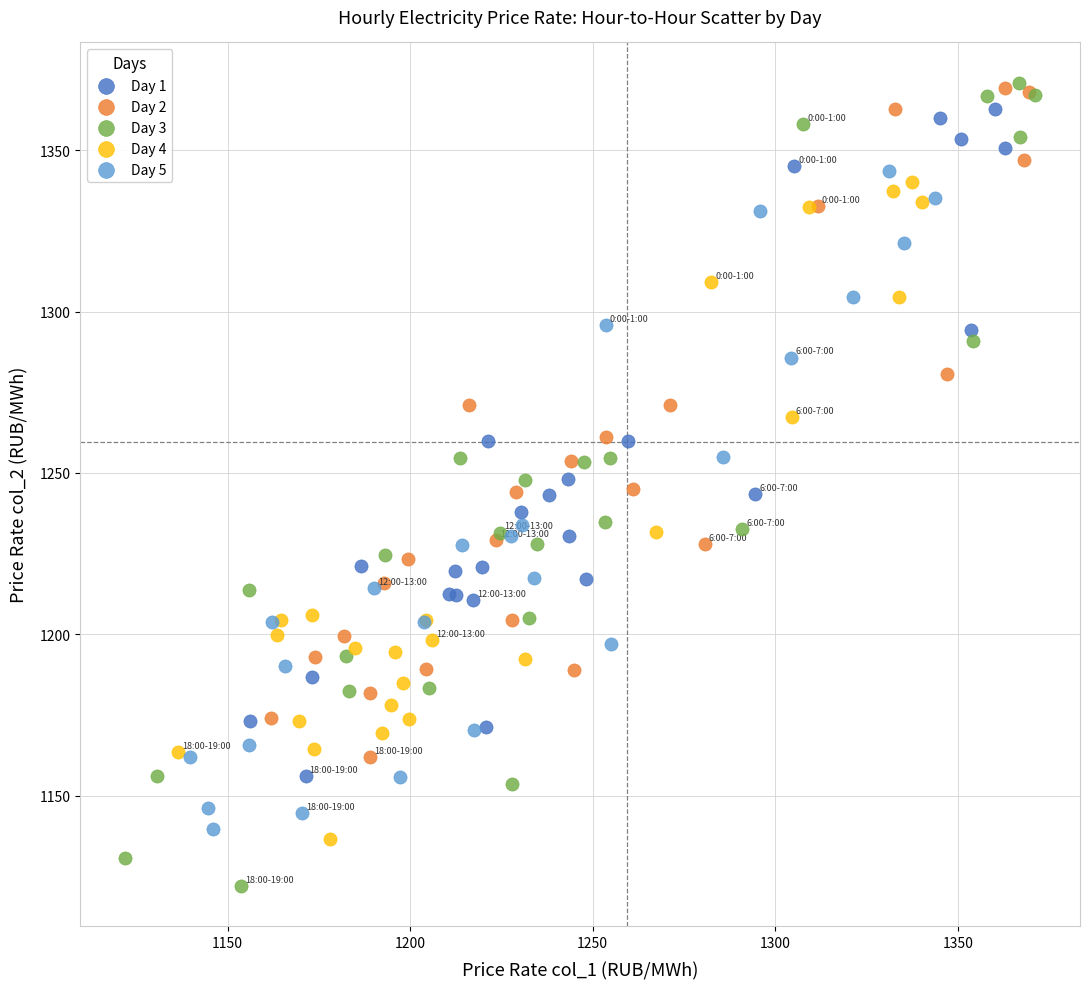

Which series has the largest Y range (max minus min)?

Day 3